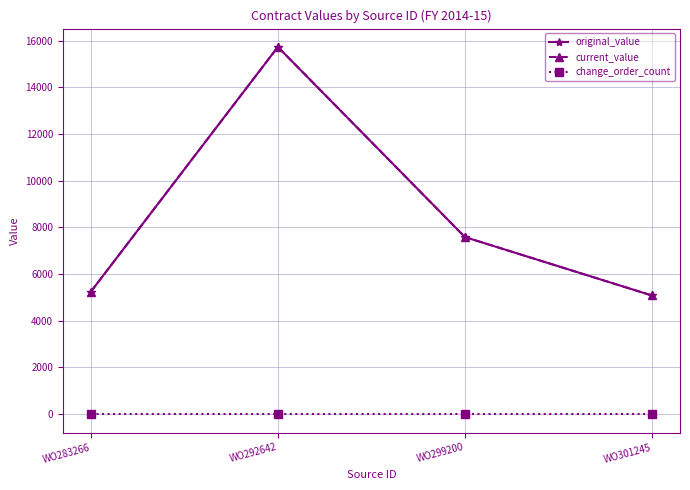

Does the chart have visible grid lines?

Yes